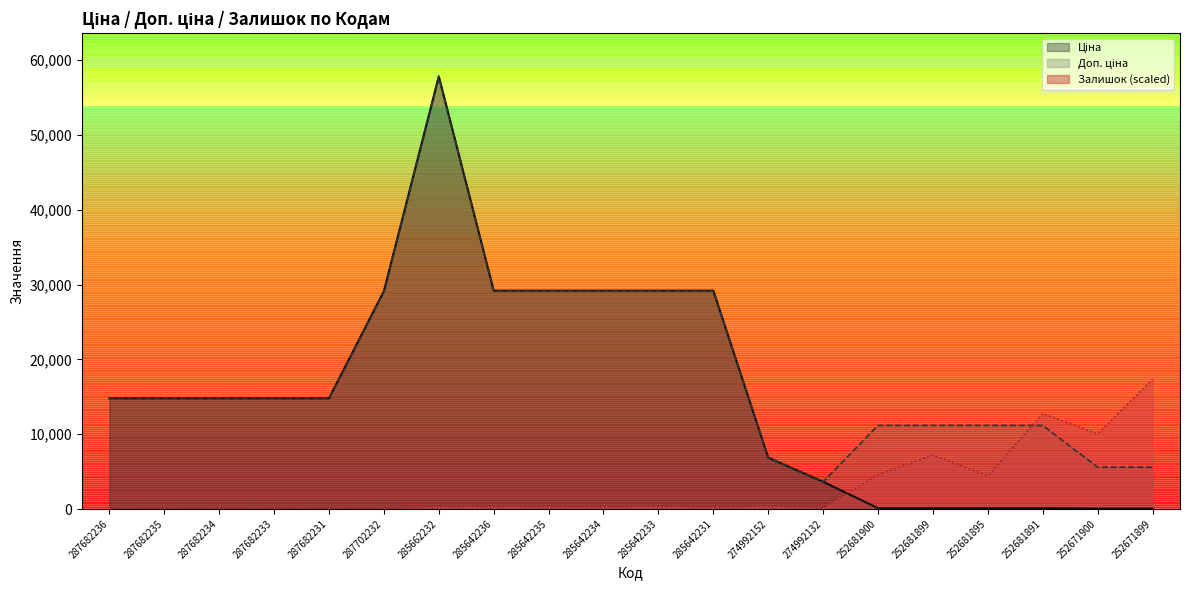

List the labels in order of Ціна value, smallest first.

252671900, 252671899, 252681900, 252681899, 252681895, 252681891, 274992132, 274992152, 287682236, 287682235, 287682234, 287682233, 287682231, 287702232, 285642236, 285642235, 285642234, 285642233, 285642231, 285662232